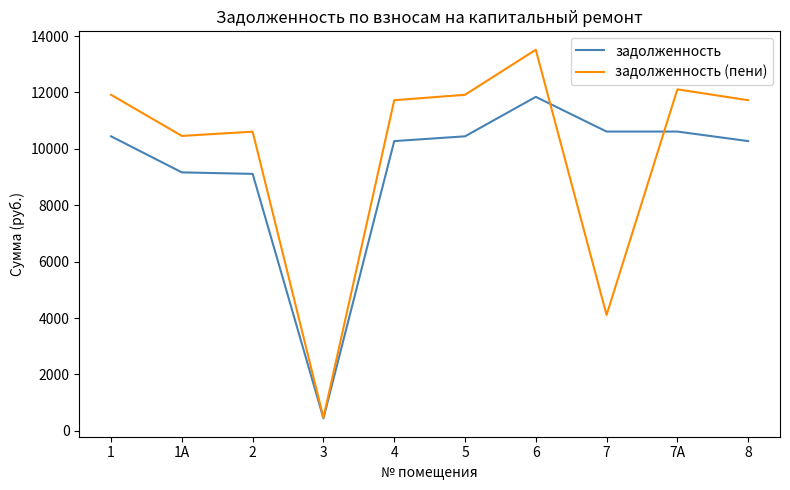

What are all the series names shown in the legend?

задолженность, задолженность (пени)